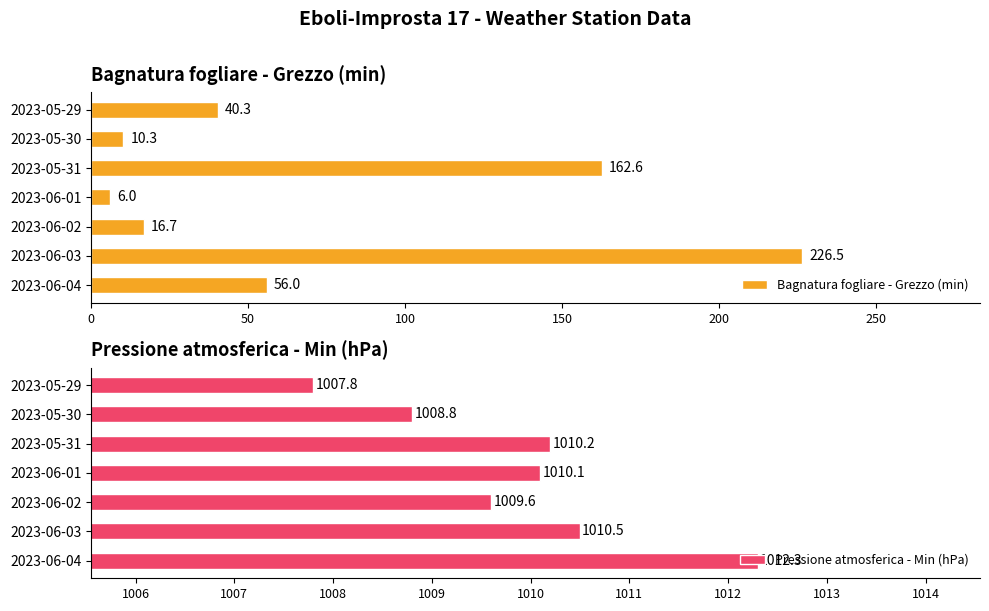

Between 2023-06-03 and 2023-06-02, which is larger?

2023-06-03